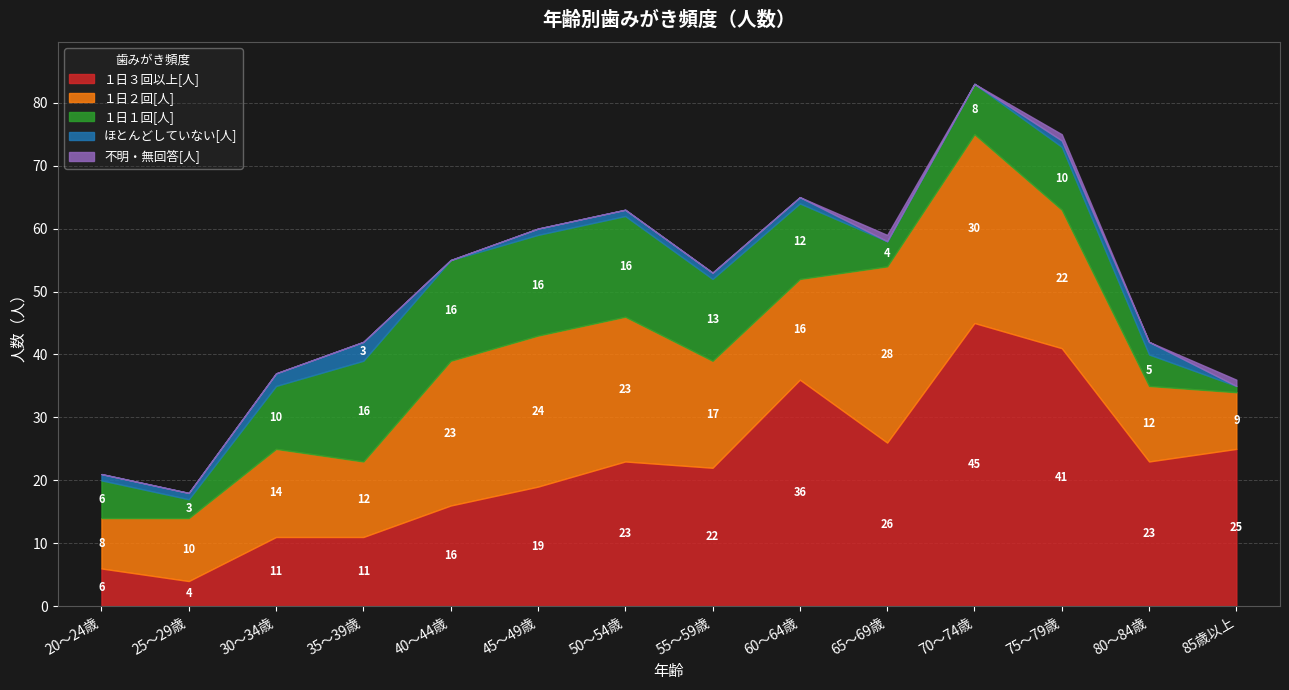

How many positive values does the 不明・無回答[人] series have?

3